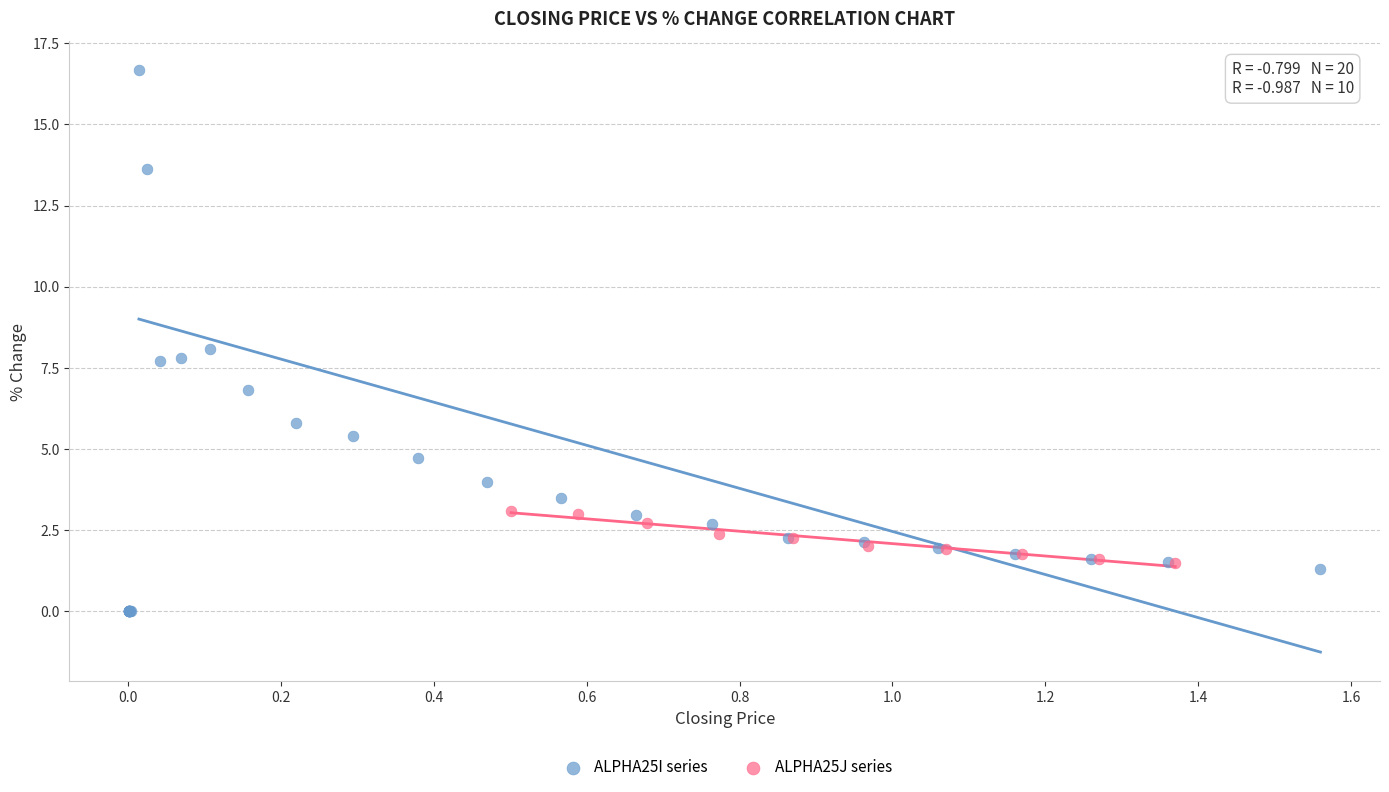

What are all the series names shown in the legend?

ALPHA25I series, ALPHA25J series